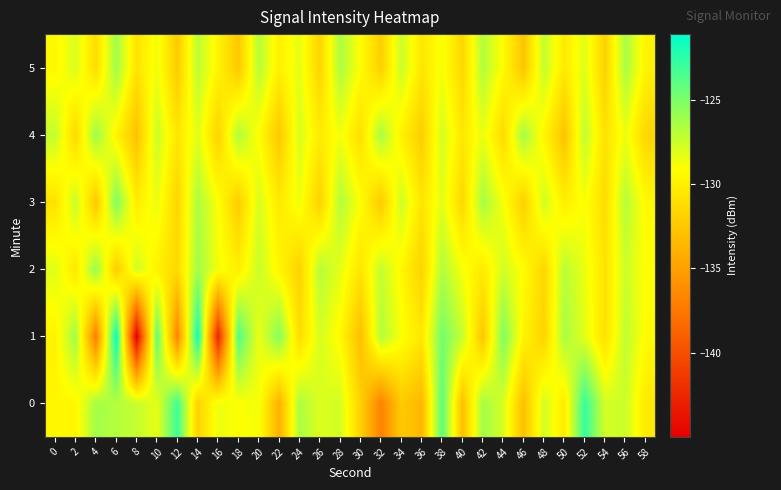

Which series has the largest range (max minus min)?

1